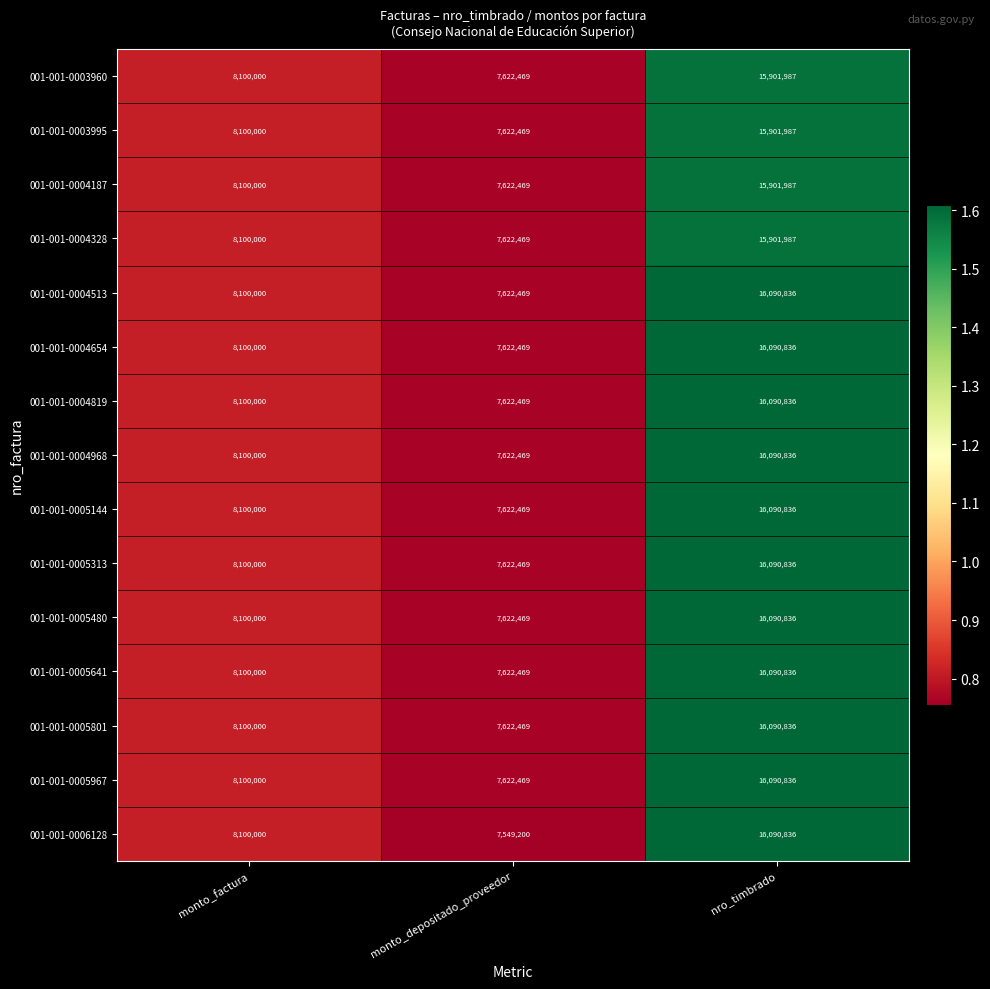

At how many categories does at least one series exceed 11694442?

1